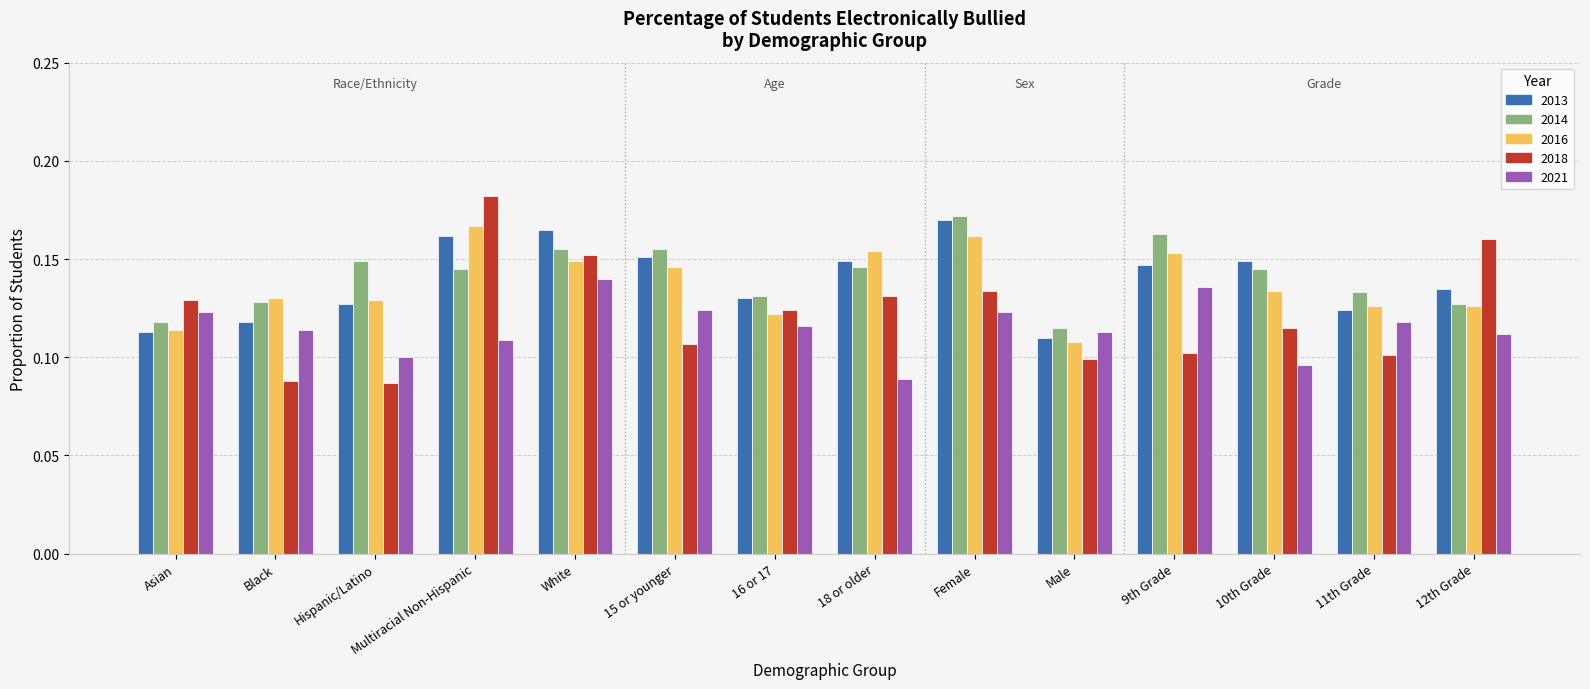

Which series has the largest total across all categories?

2014